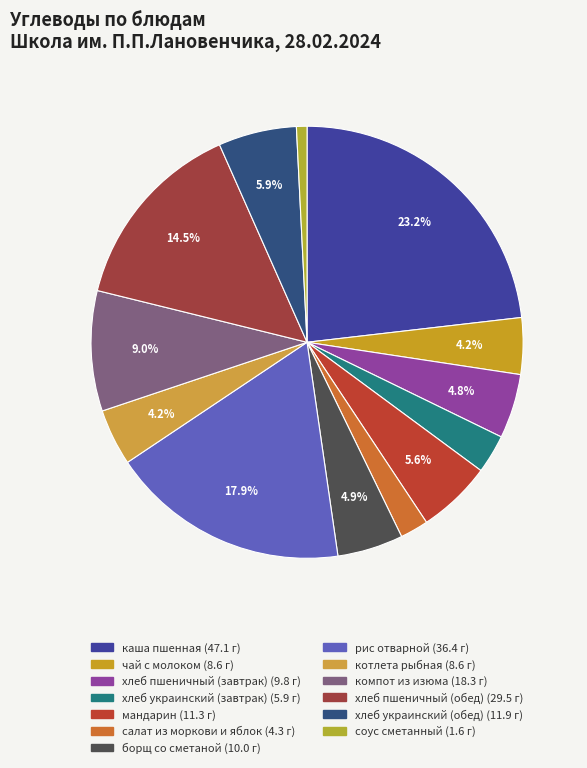

What is the change in value from хлеб пшеничный (завтрак) to компот из изюма?

+8.5